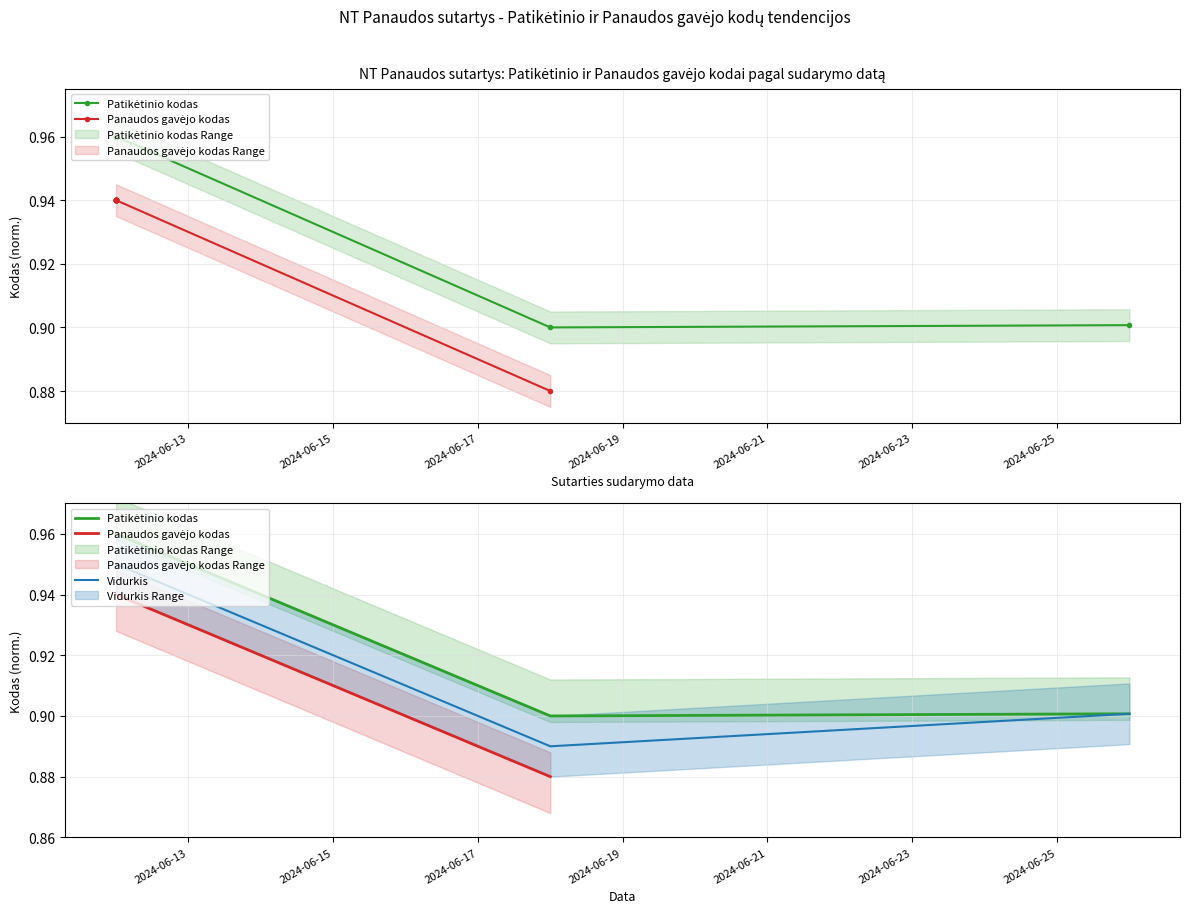

What is the difference between the second highest and minimum values?

0.1